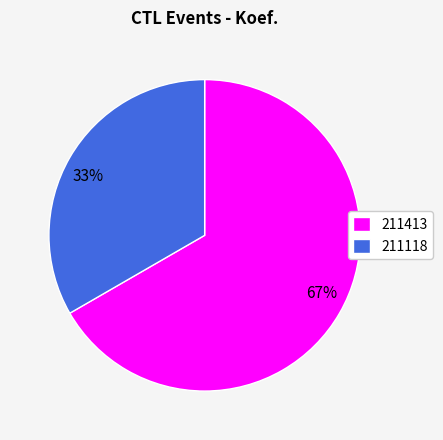

What is the ratio of the value at 211413 to the value at 211118?

2.0